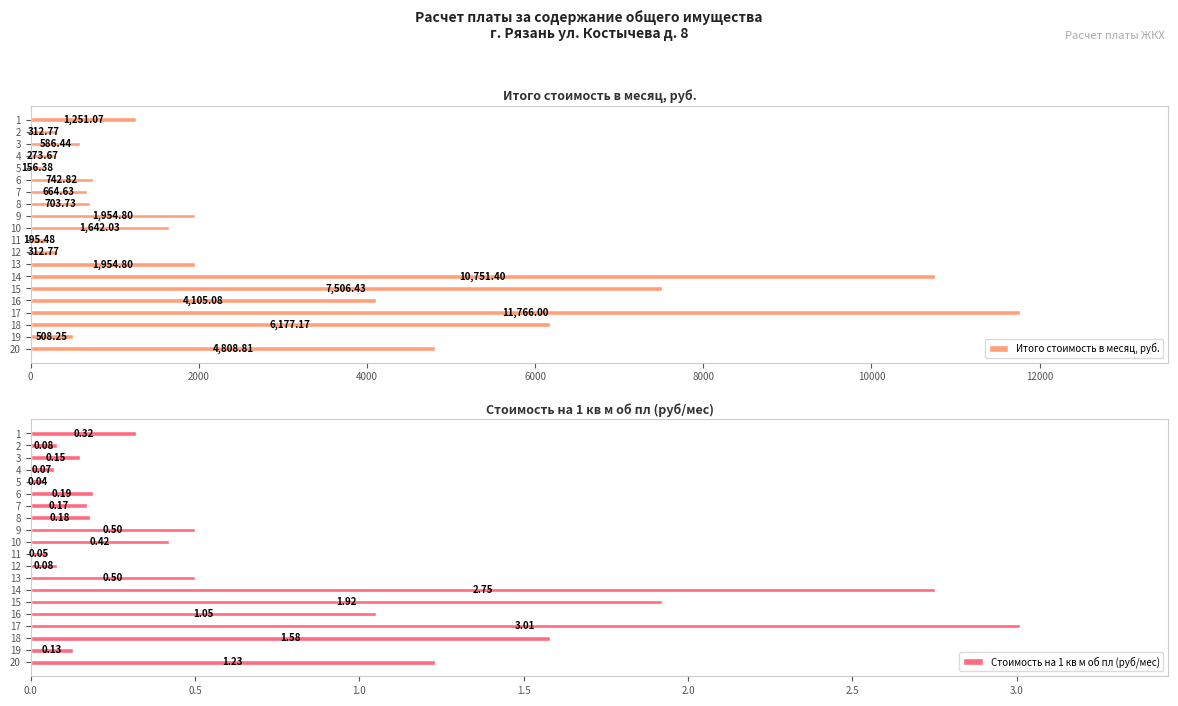

Are the bars horizontal?

Yes